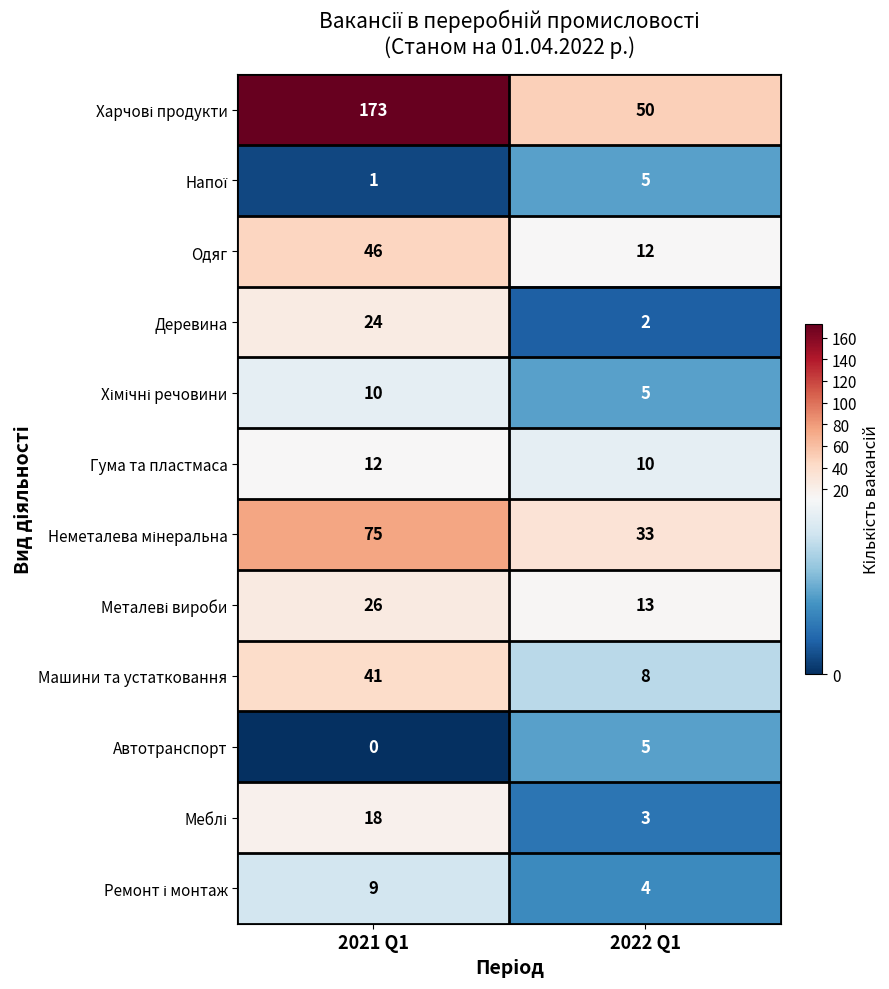

What is the spread (max minus min) of values at 2021 Q1?

173